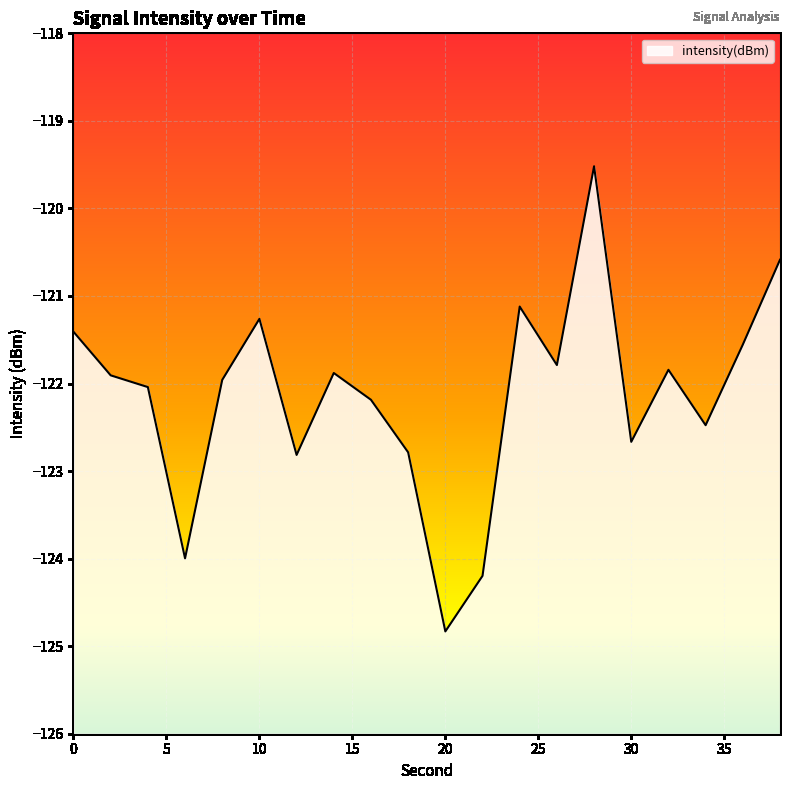

What is the change in value from 6 to 38?

+3.4